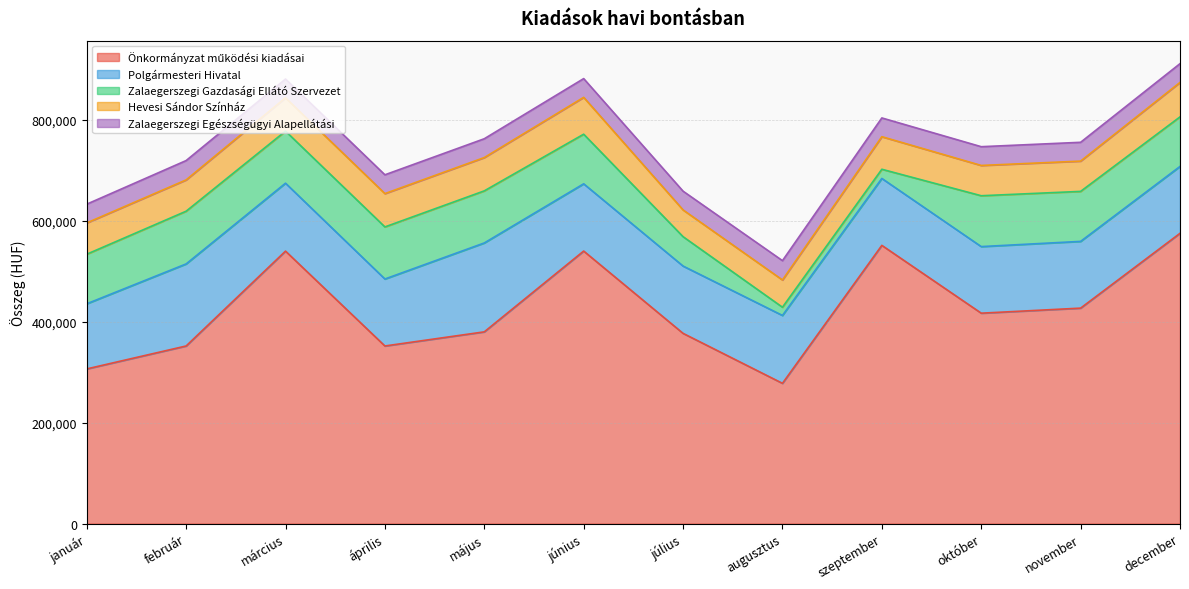

What is the label of the 4th point from the left?

április